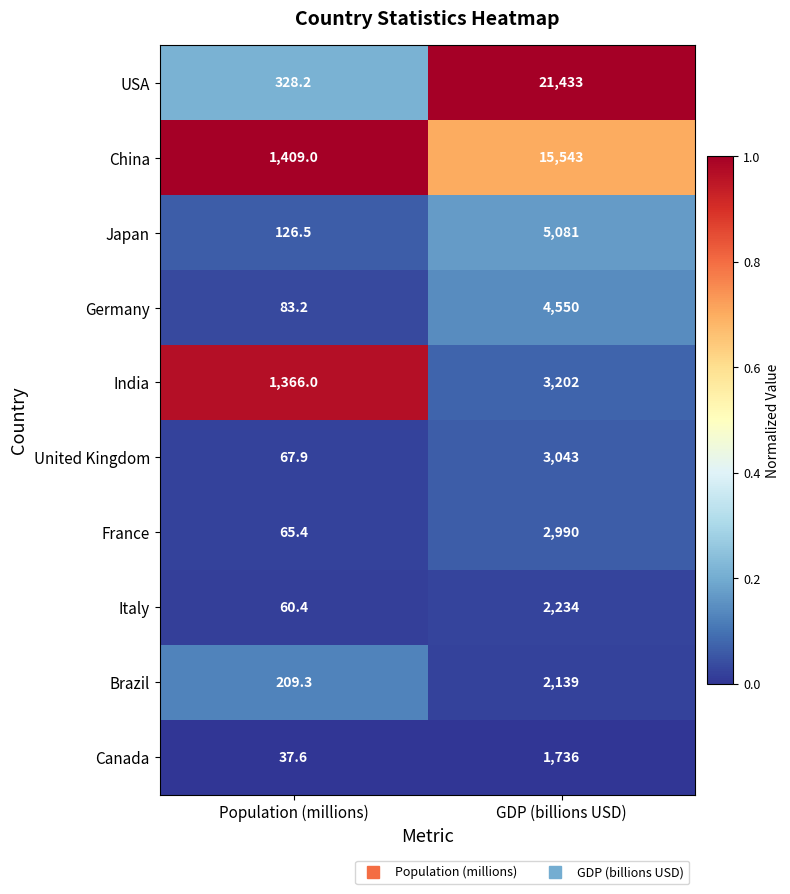

Which series has the largest total across all categories?

USA